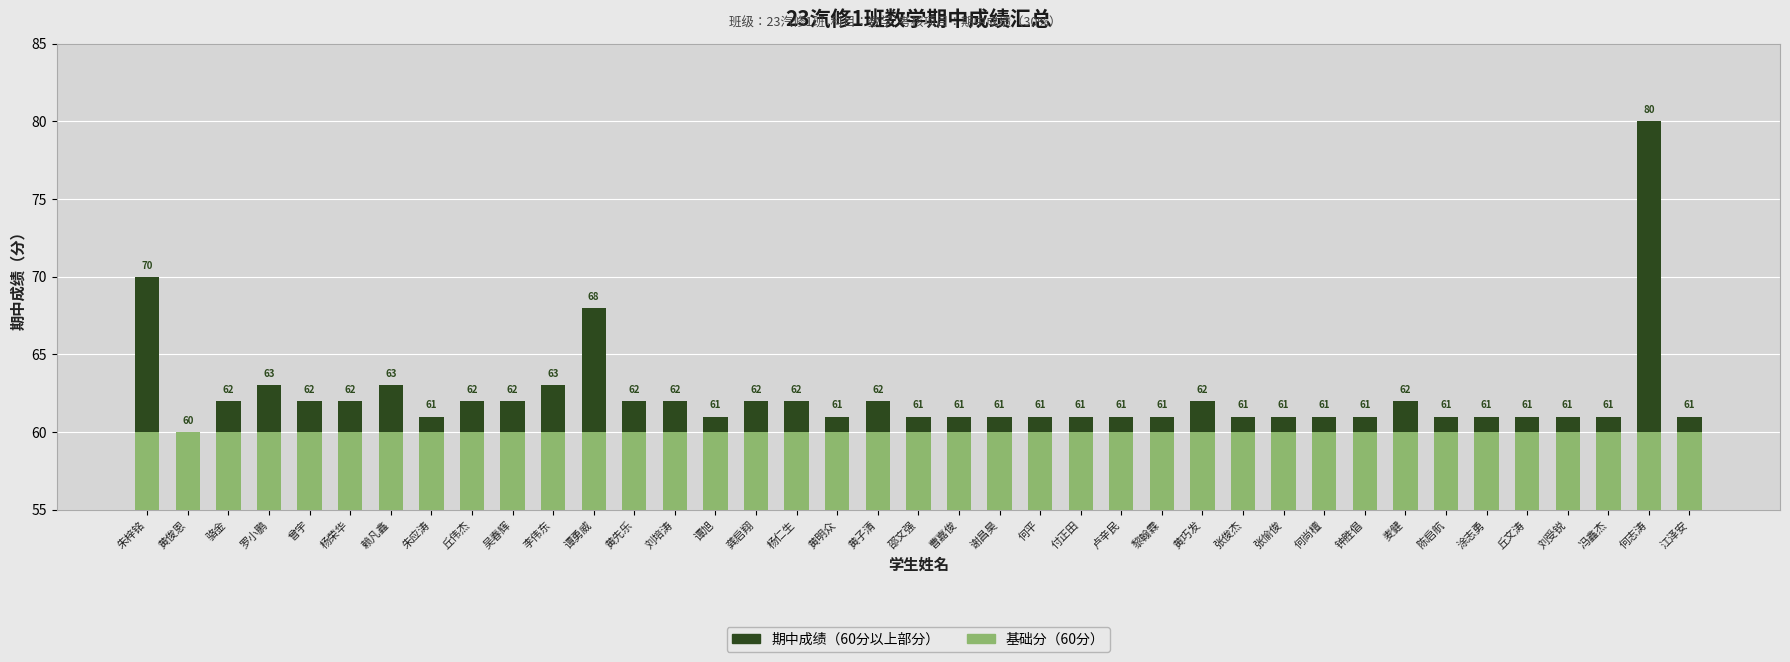

What is the total value across all series at 刘培涛?

62